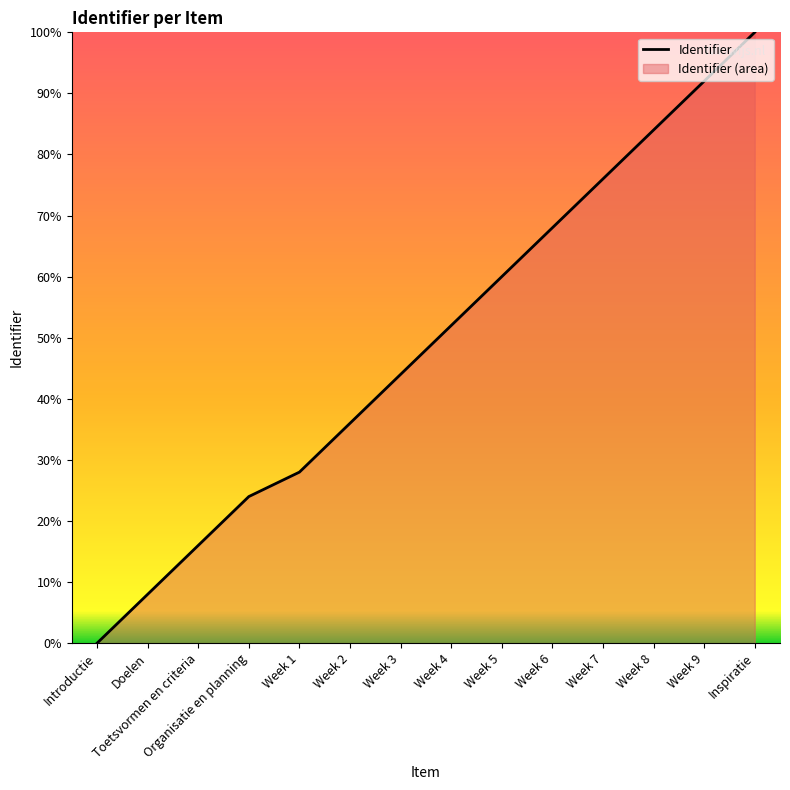

What is the label of the 3rd point from the right?

Week 8